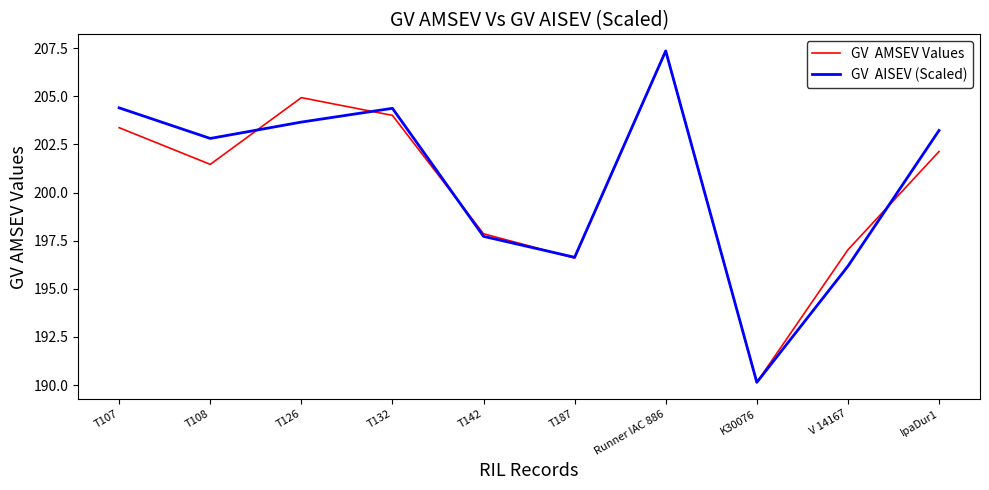

What position from the left is Runner IAC 886?

7